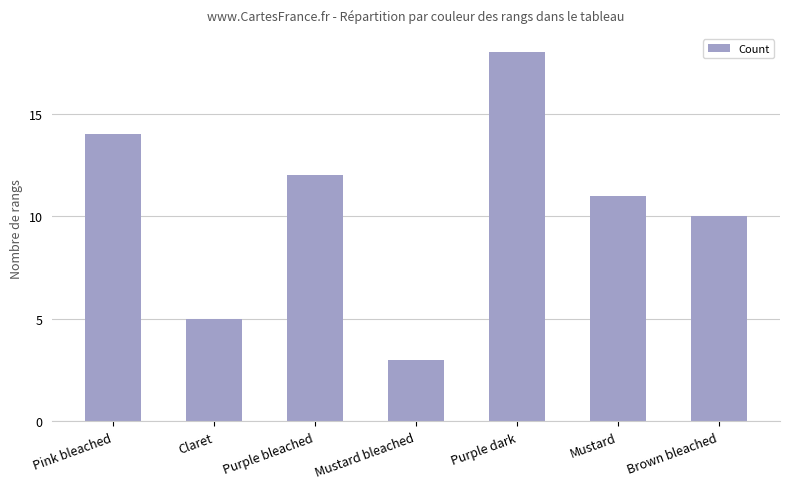

Count the values in the range 5 to 14.

5